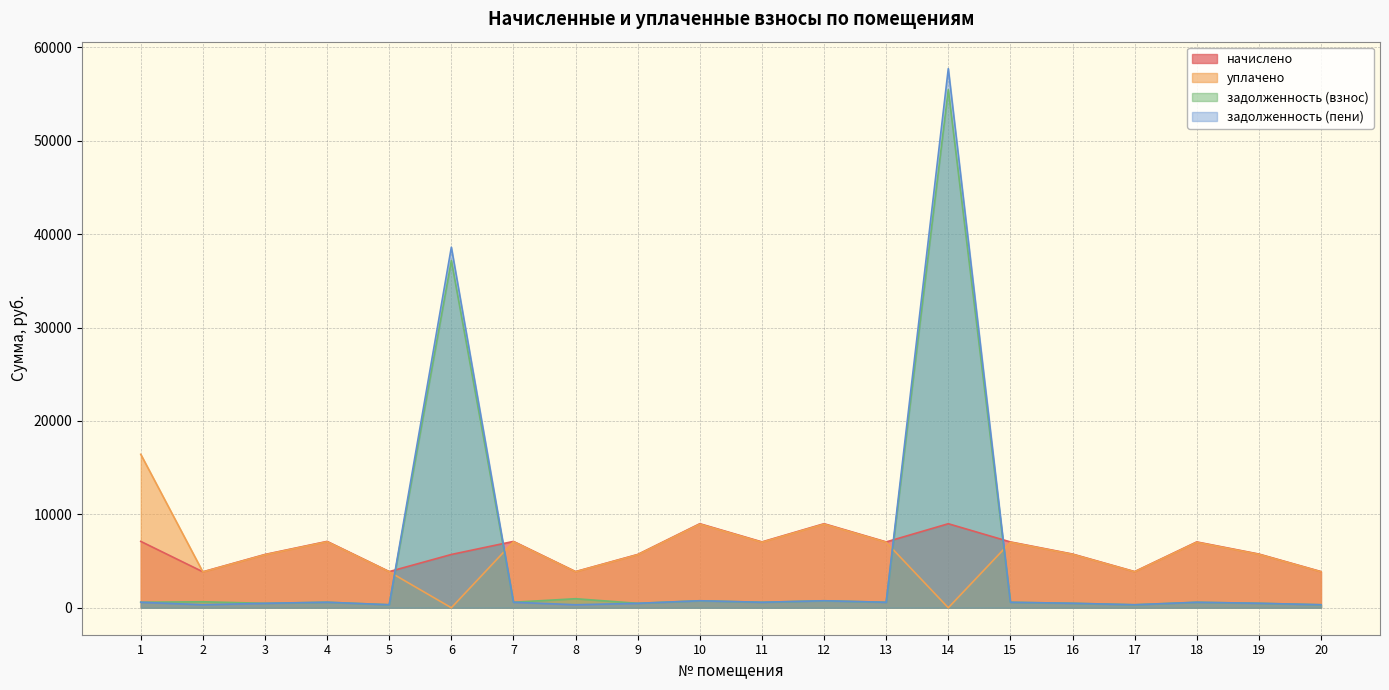

What are all the series names shown in the legend?

начислено, уплачено, задолженность (взнос), задолженность (пени)